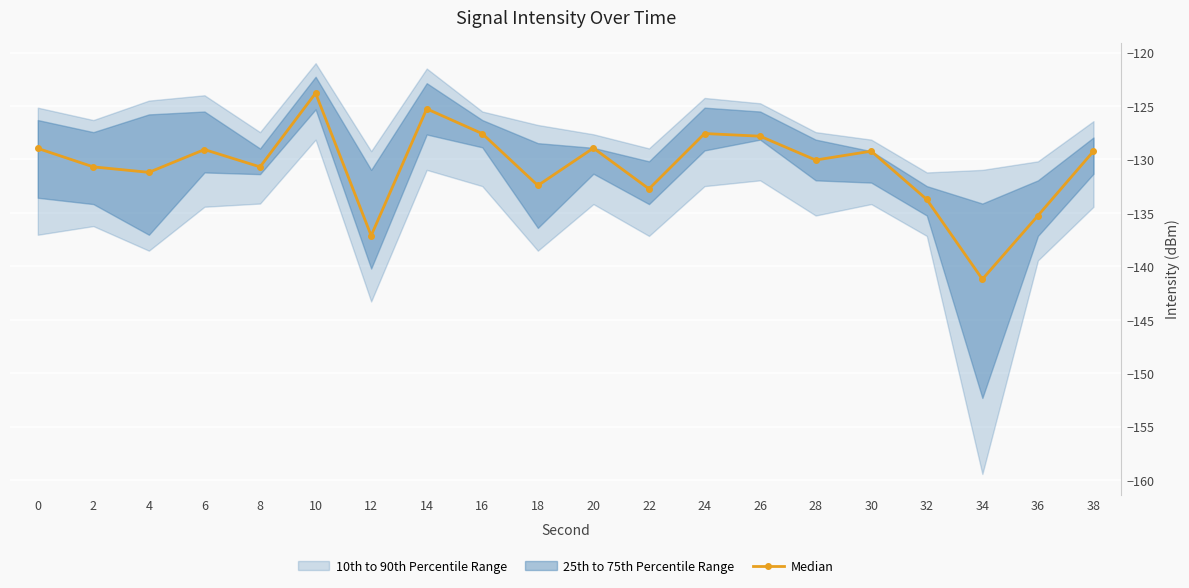

How many values are below -129?

13